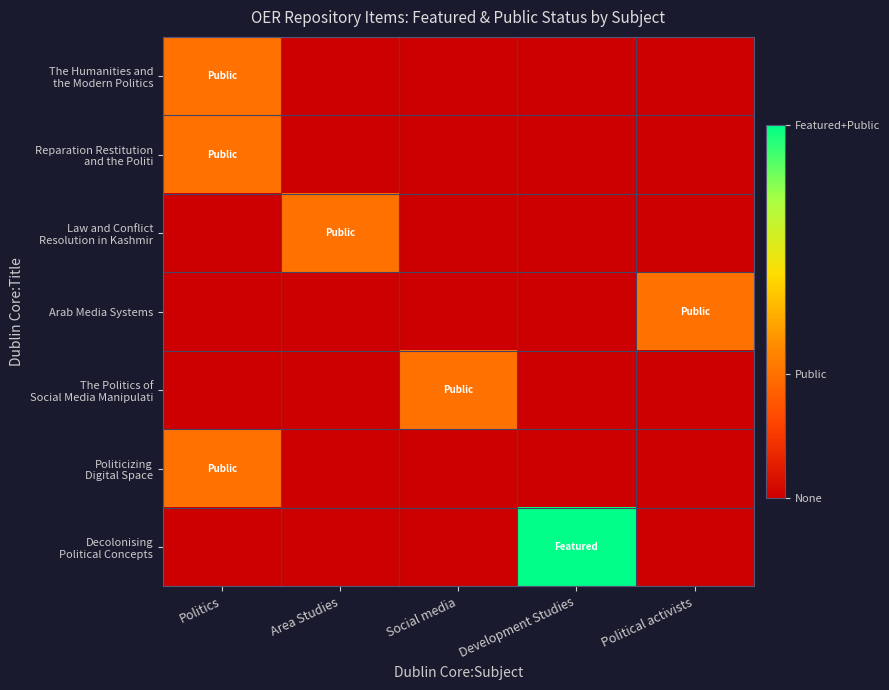

Which label corresponds to the smallest value in the chart?

Area Studies